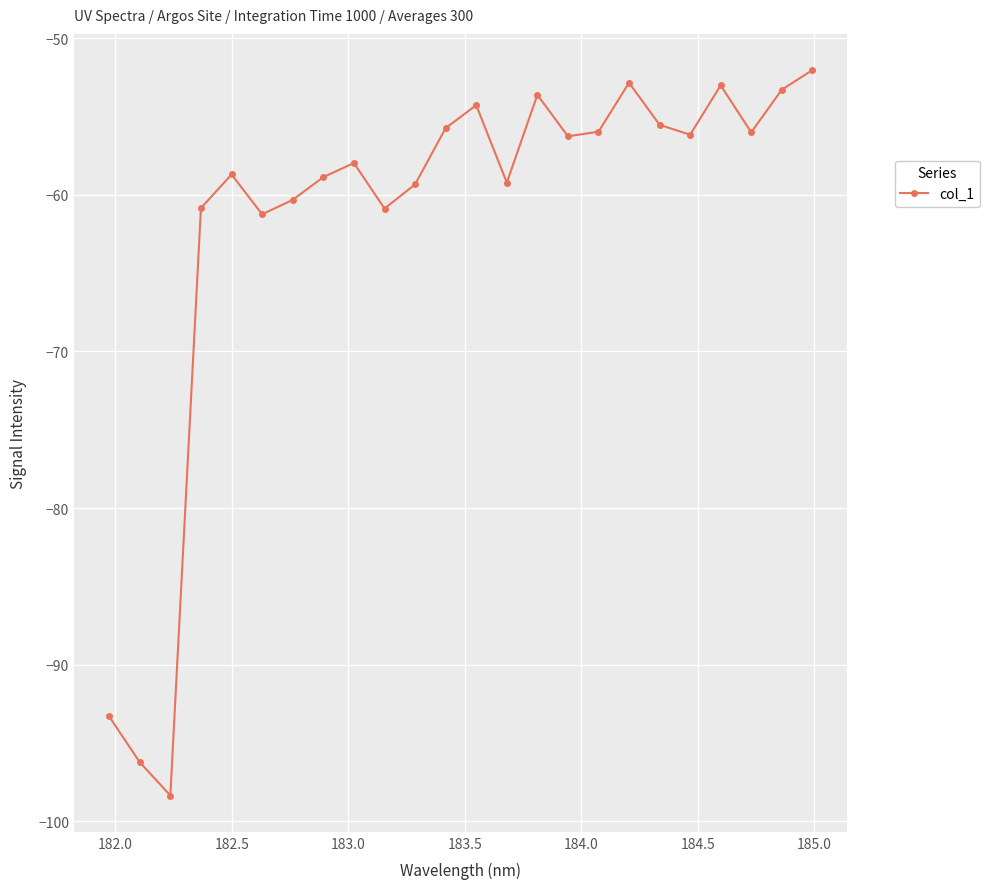

What is the value of the 21st point from the left?

-53.0